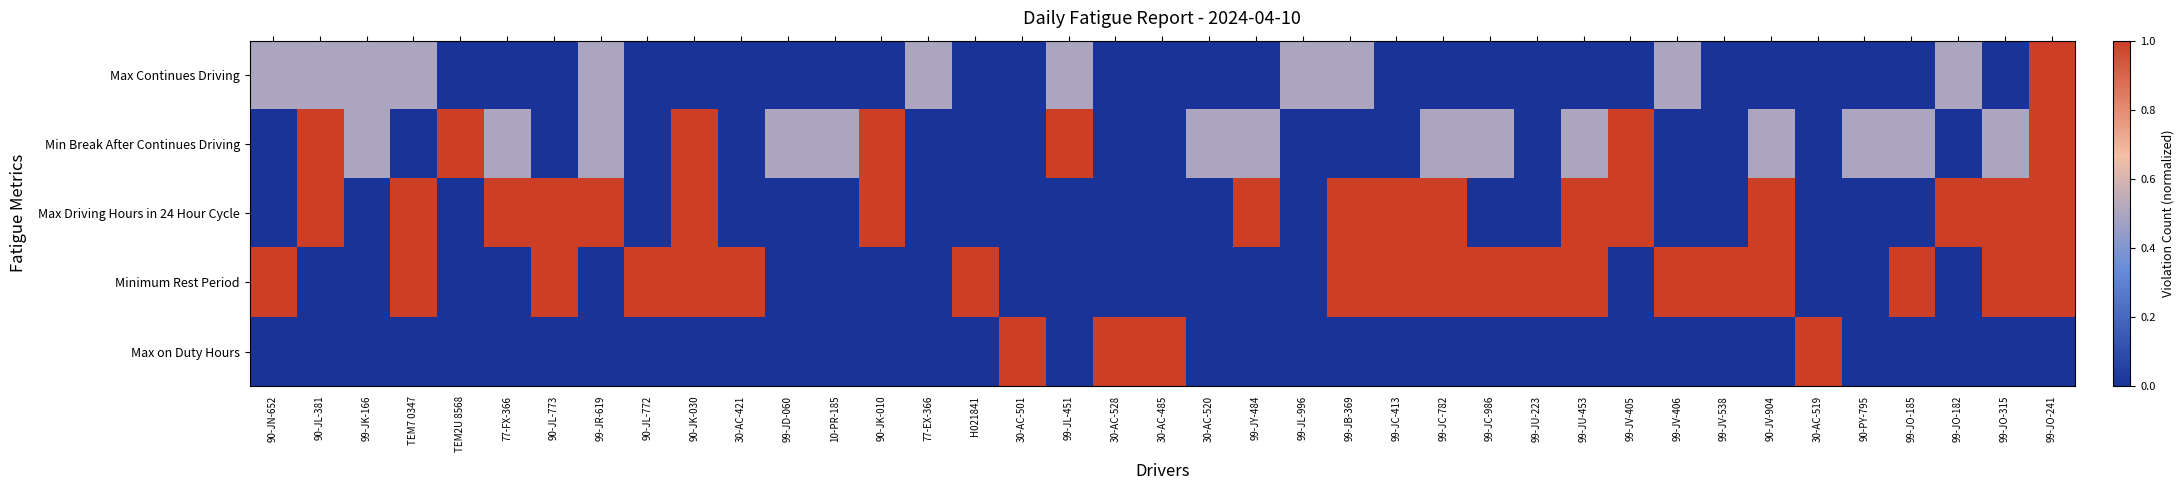

How many distinct data groups are displayed?

5